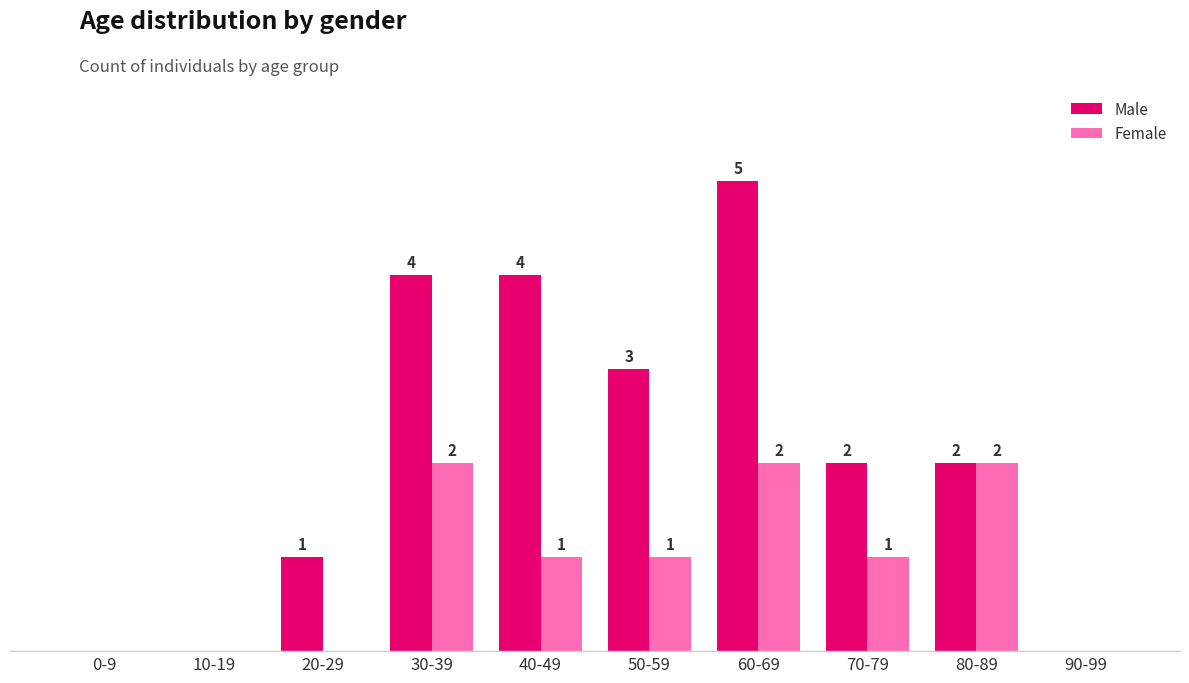

At which label does Male first exceed 2?

30-39